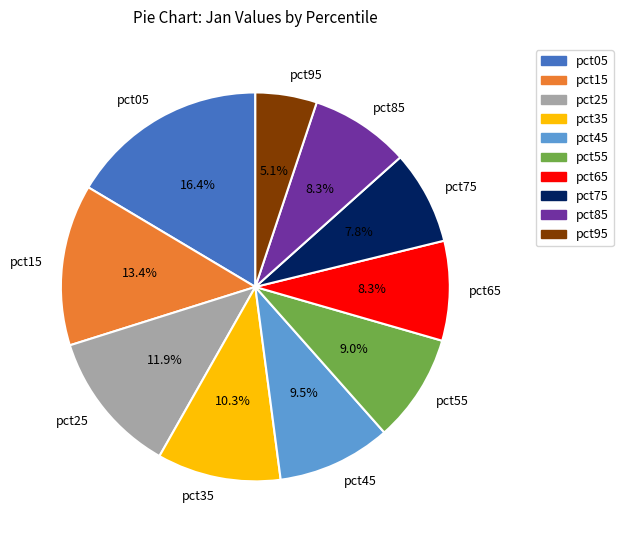

What portion of the pie excludes pct75?

92.2%